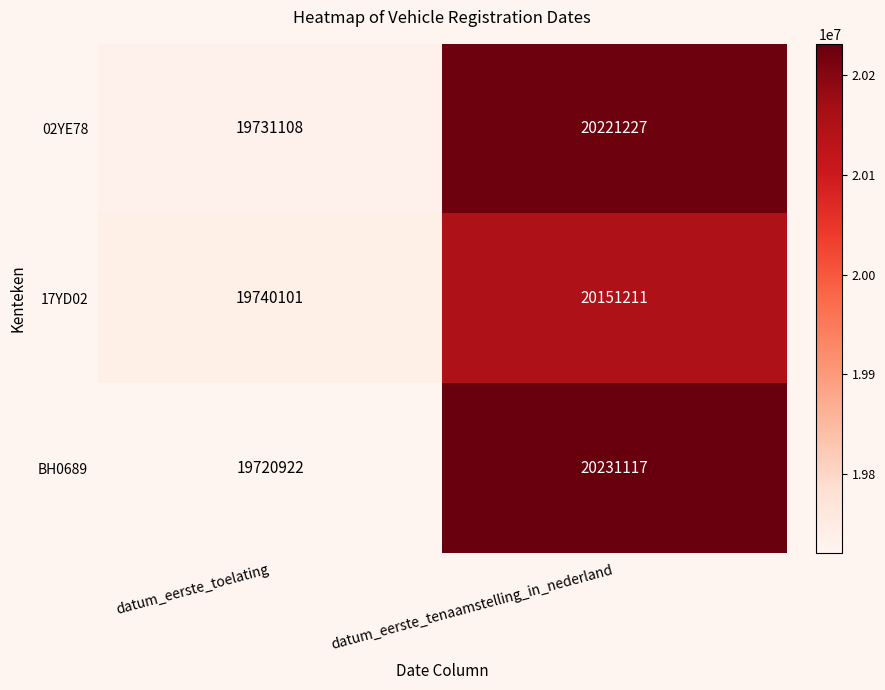

Read the 02YE78 value at datum_eerste_tenaamstelling_in_nederland.

20221227